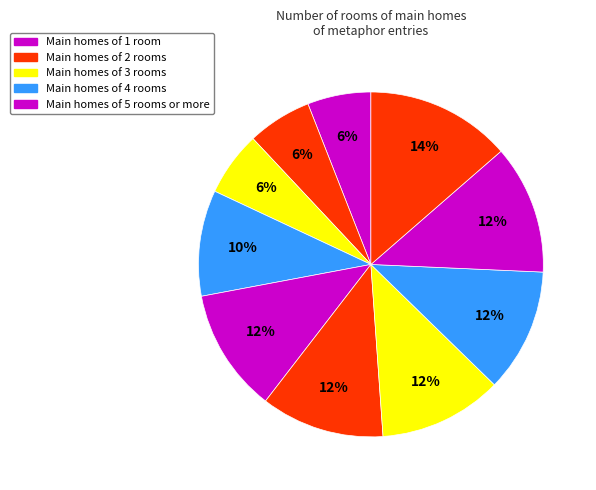

Count the number of slices in the pie.

10